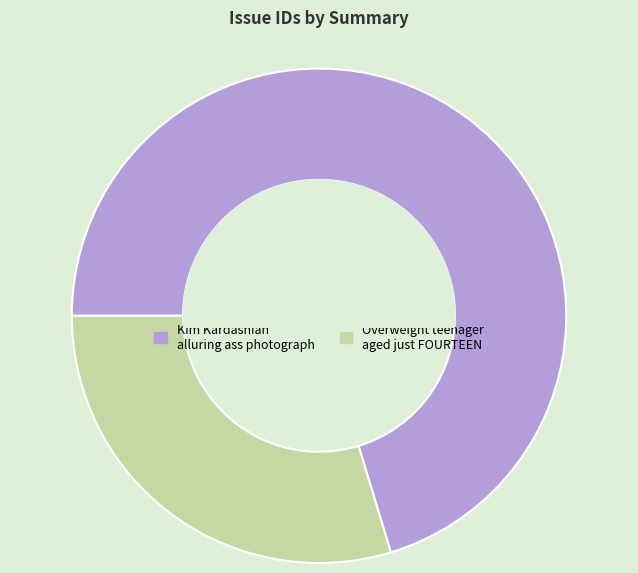

The Kim Kardashian alluring ass photograph slice represents 70% of the pie. True or false?

True